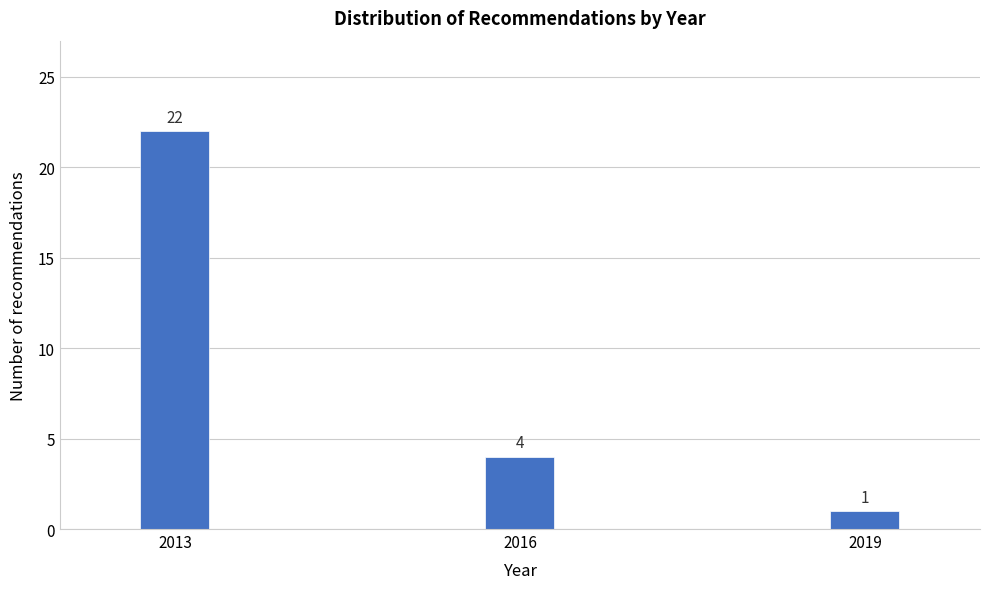

Reading left to right, list all the values displayed in this chart.

22	4	1